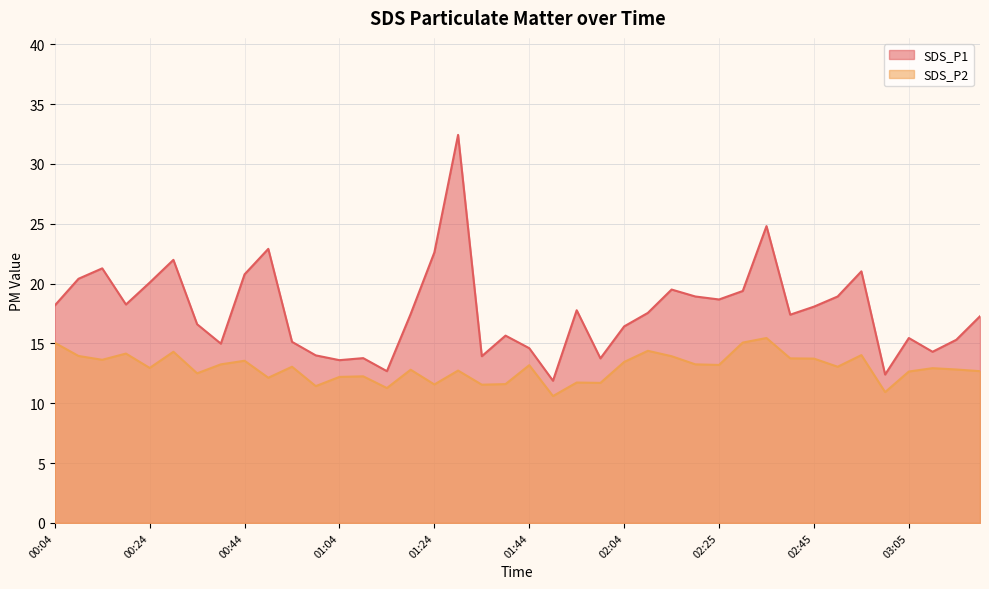

In SDS_P1, how many points are higher than both neighbors (excluding endpoints)?

11